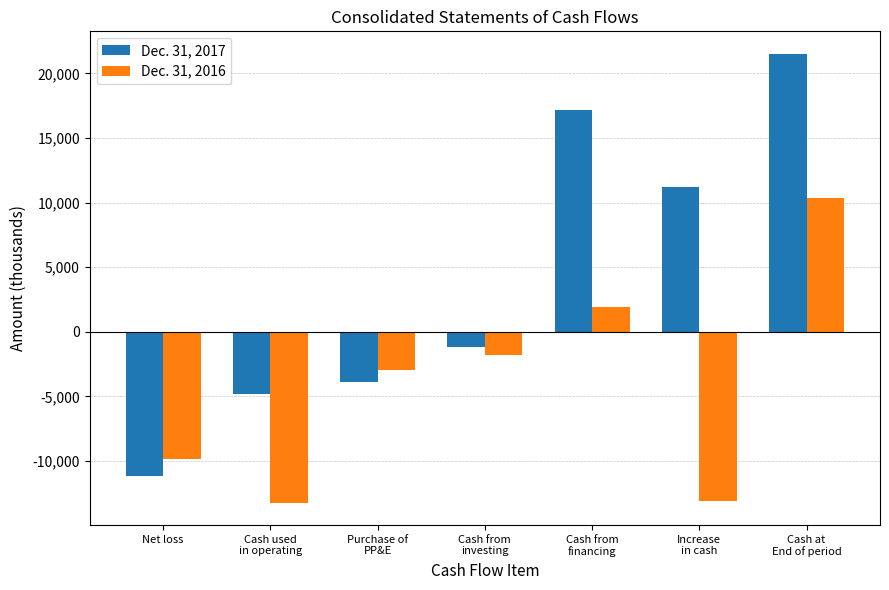

What is the lowest value of the Dec. 31, 2016 series?

-13213